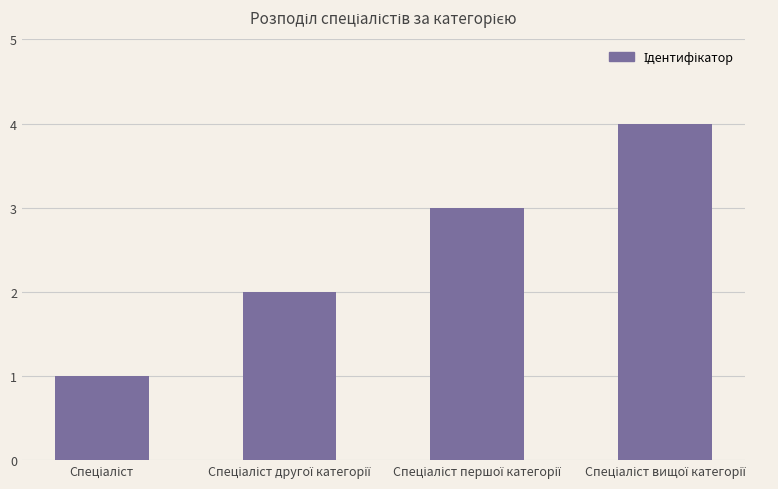

What is the difference between the maximum and minimum values?

3